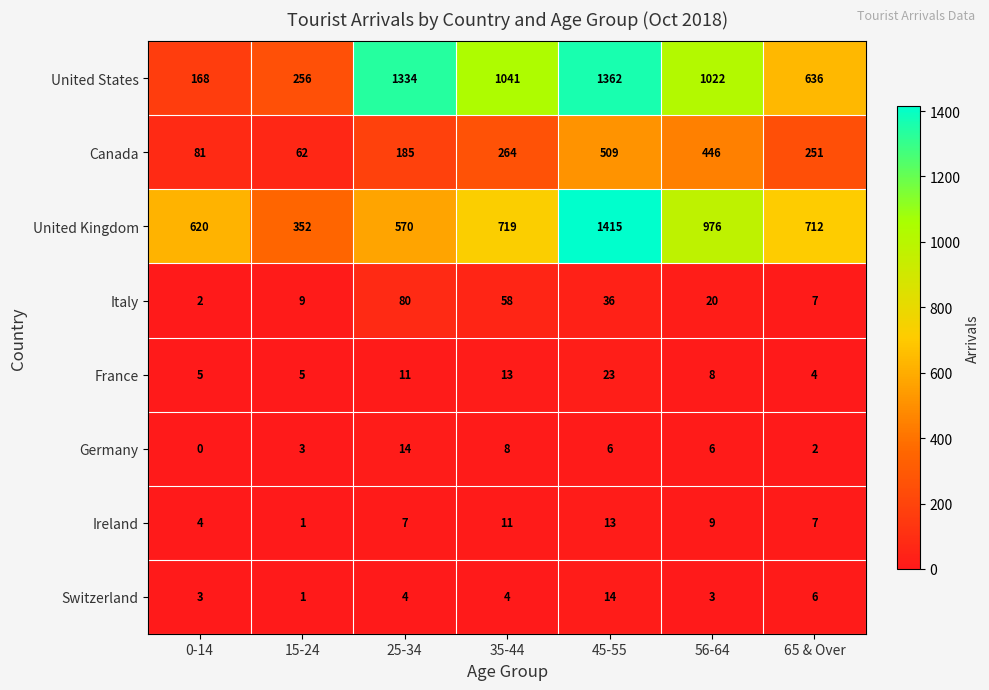

Which series has the largest total across all categories?

United States